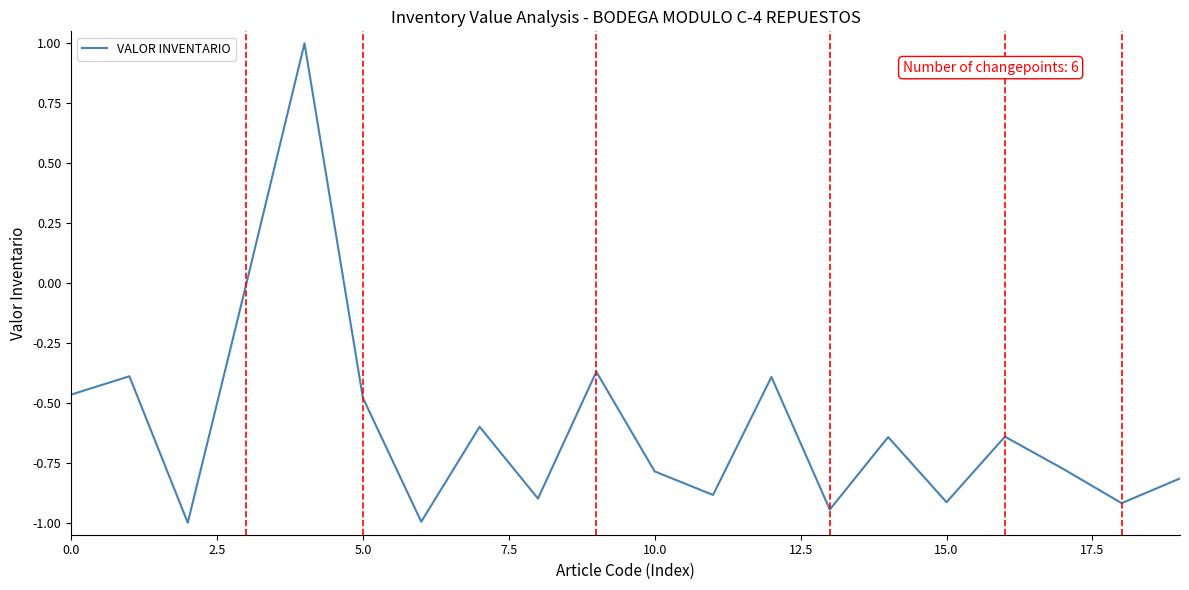

What is the greatest value displayed?

1.0